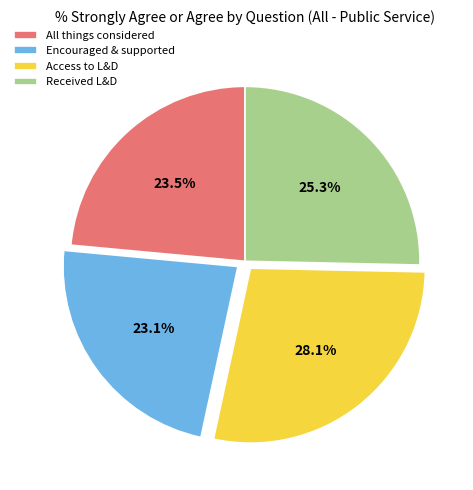

Is the sum of Received L&D and All things considered greater than half?

No